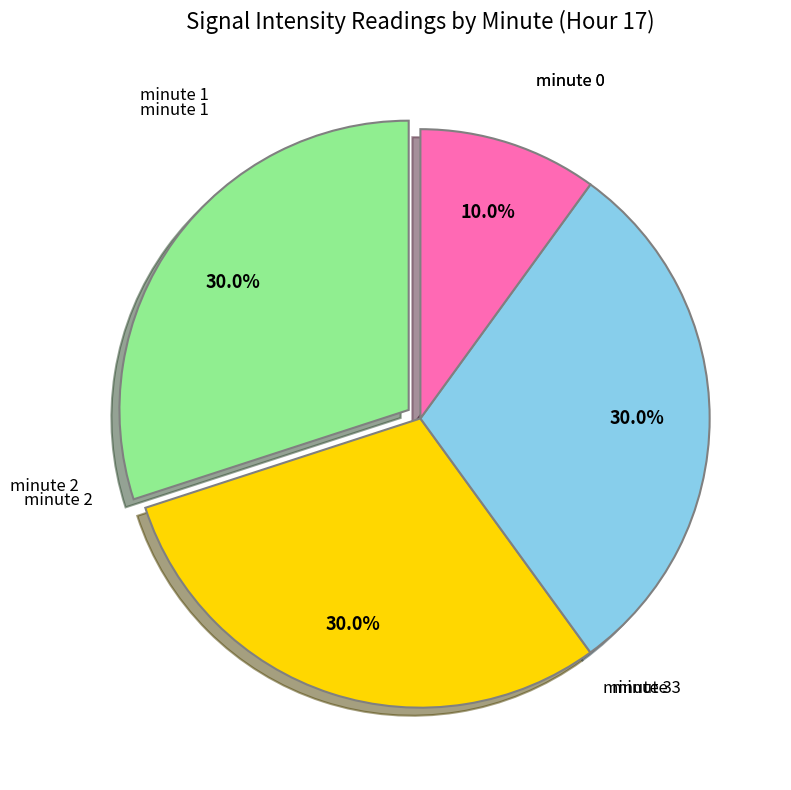

Is there a majority slice in this chart?

No